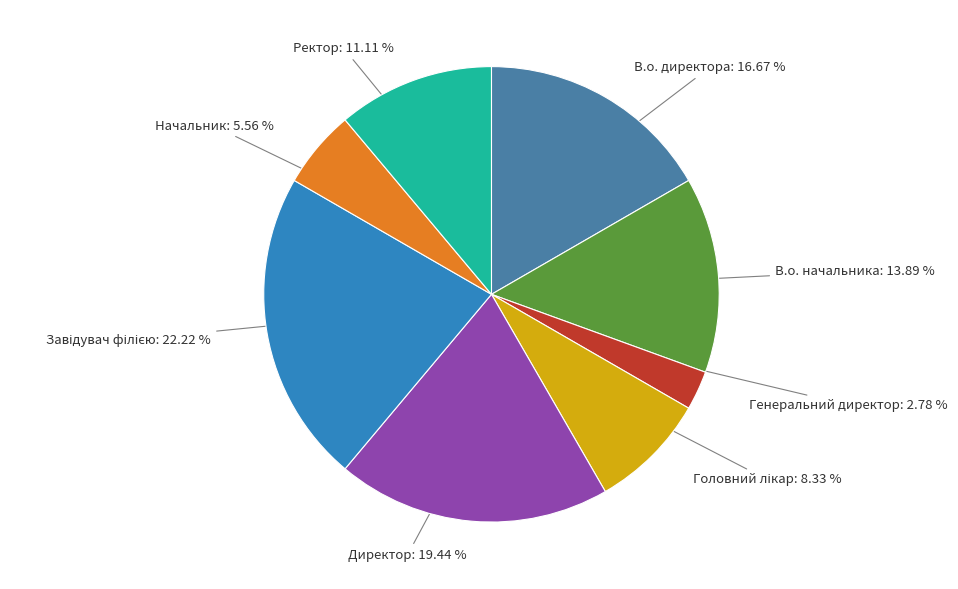

Between Директор and Ректор, which is larger?

Директор